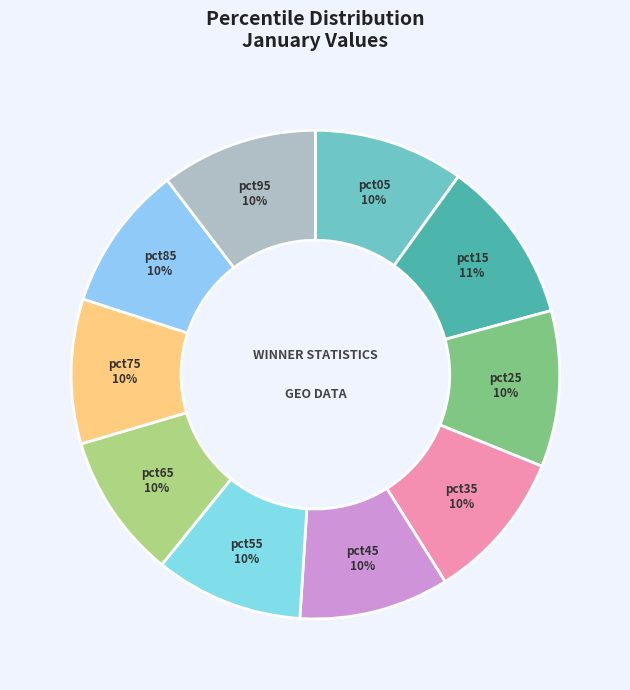

Is there any slice that represents more than half of the pie?

No